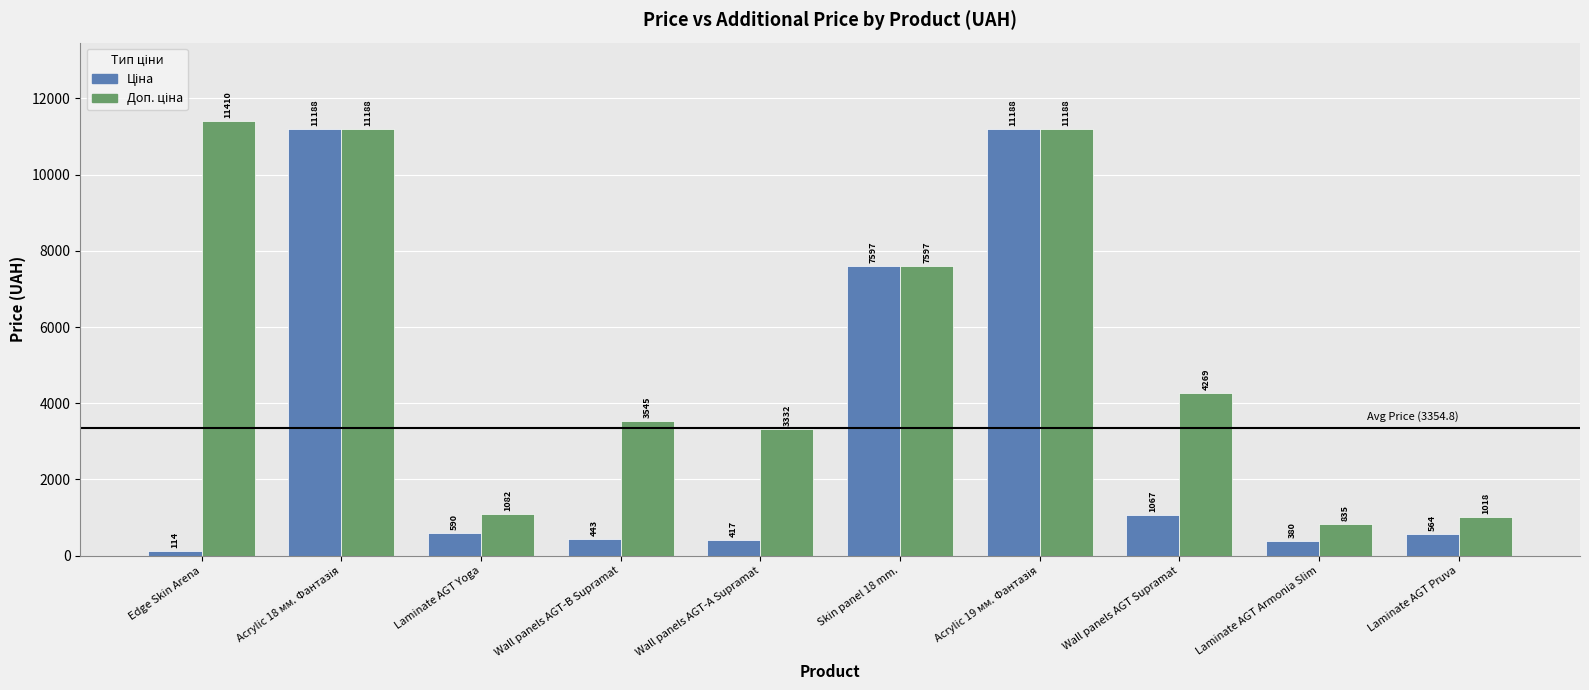

Does the chart contain stacked bars?

No